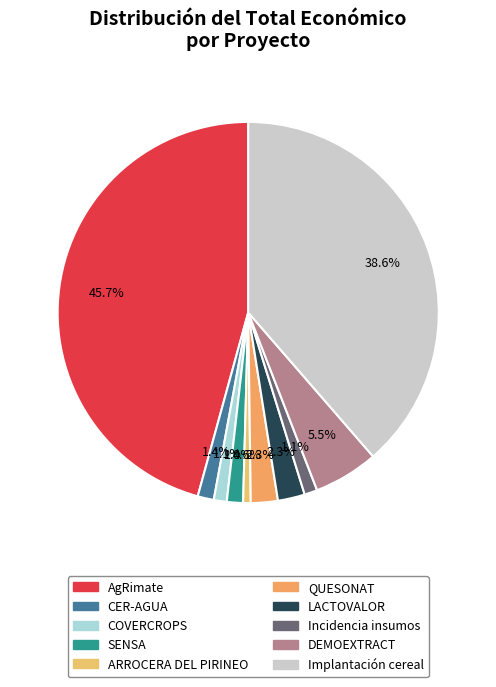

Does ARROCERA DEL PIRINEO represent more than half of the total?

No